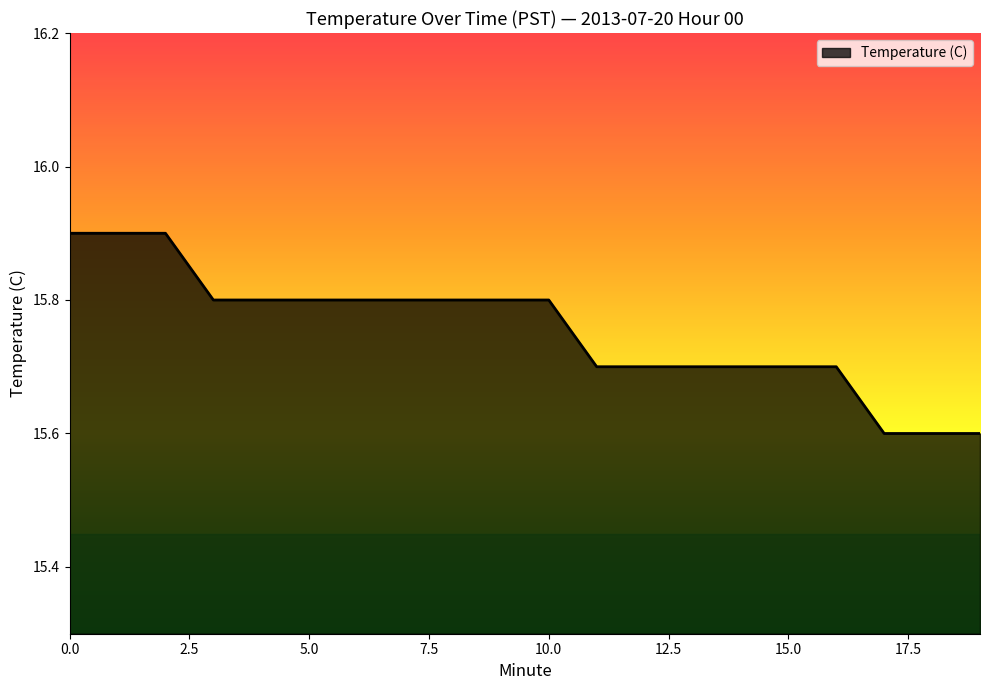

What is the minimum value shown in the chart?

15.6